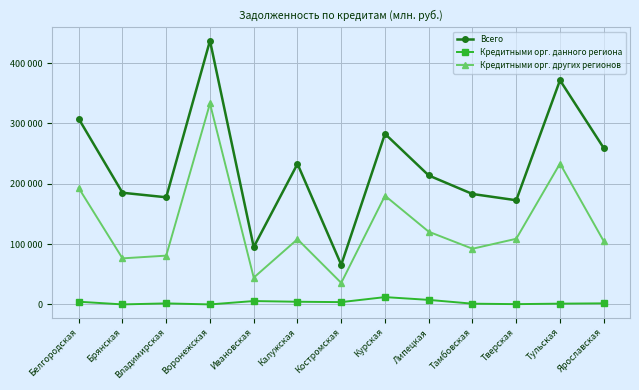

What is the greatest value displayed?

437056